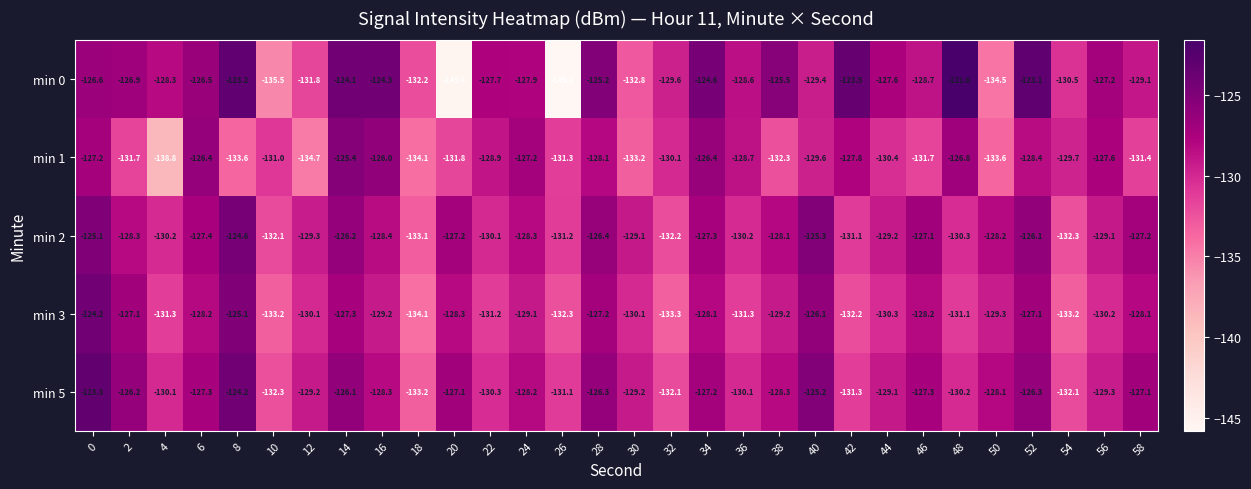

What is the sum of all min 0 values?

-3867.7